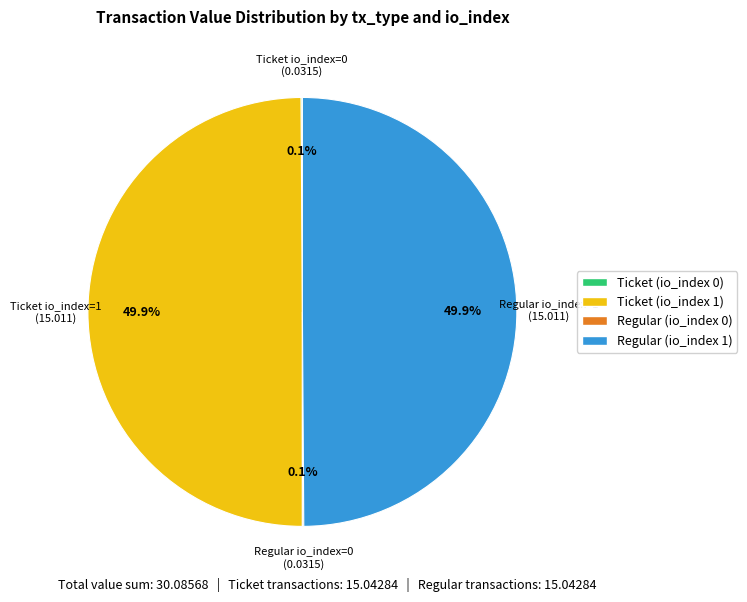

Is it true that Regular (io_index 1) is 50% of the pie?

True